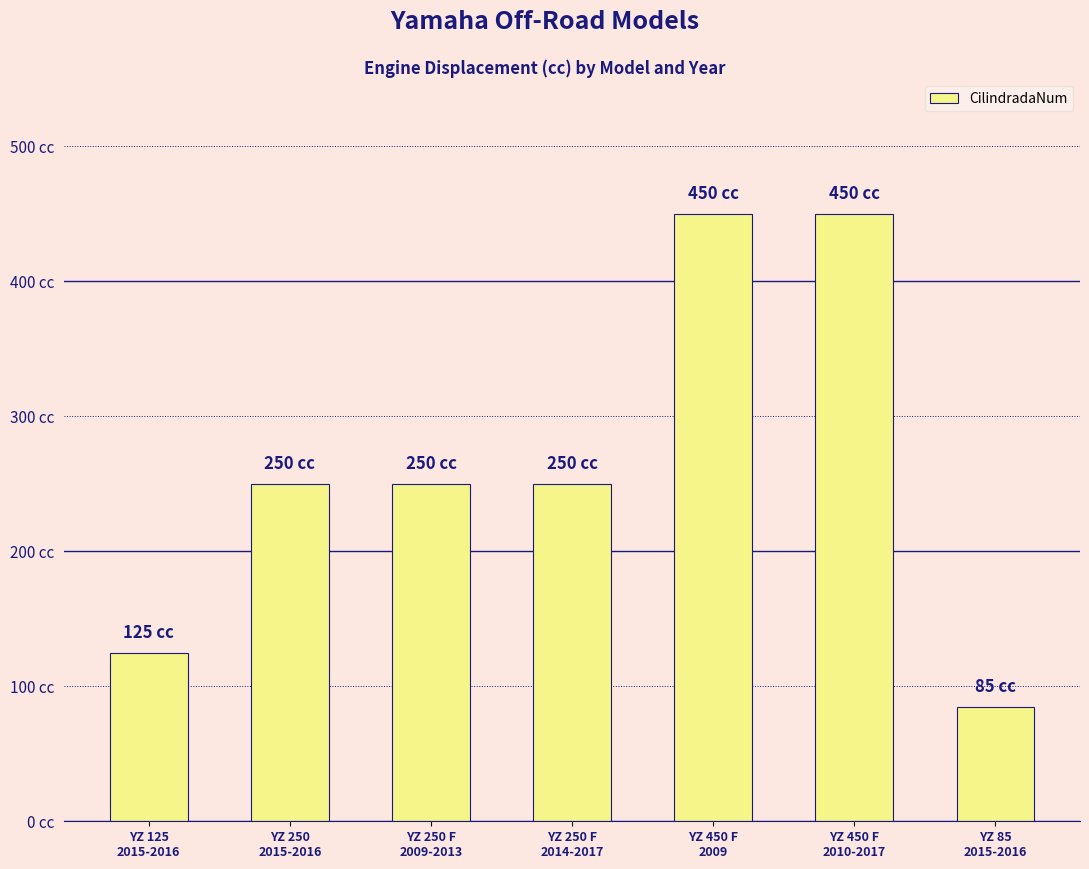

Reading right to left, transcribe all the data shown in this chart.

85	450	450	250	250	250	125